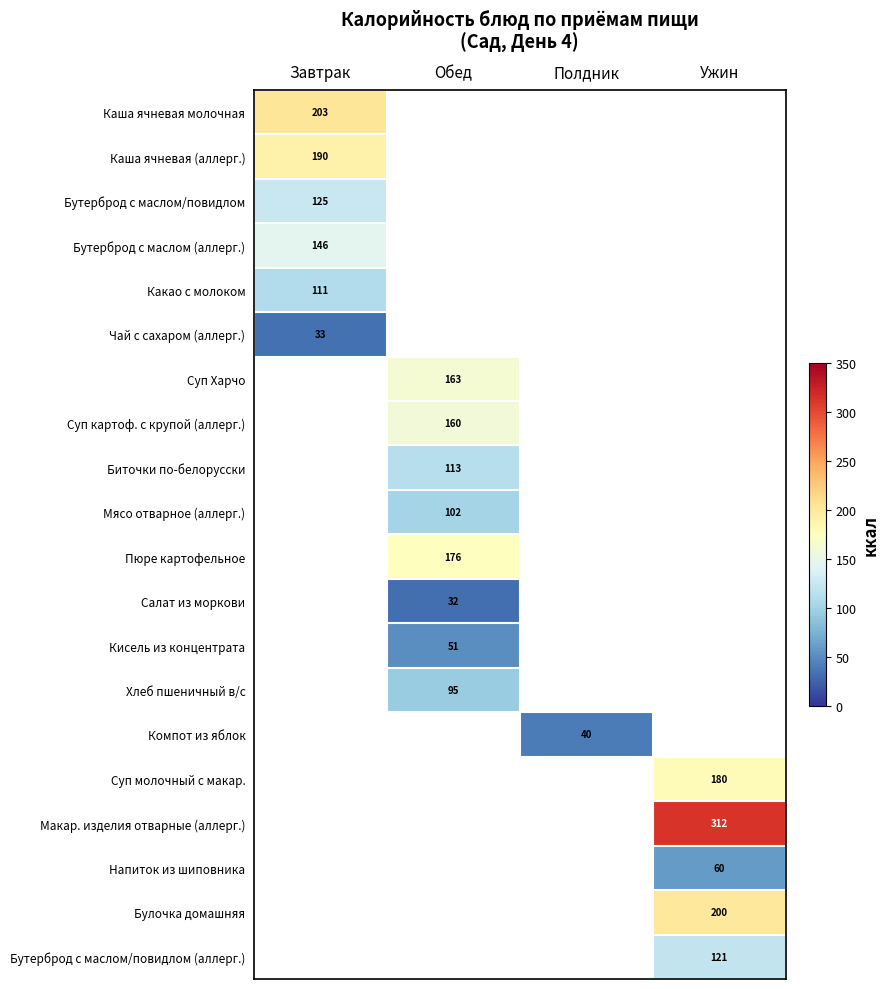

The value of Кисель из концентрата at Обед is 51.0. True or false?

True